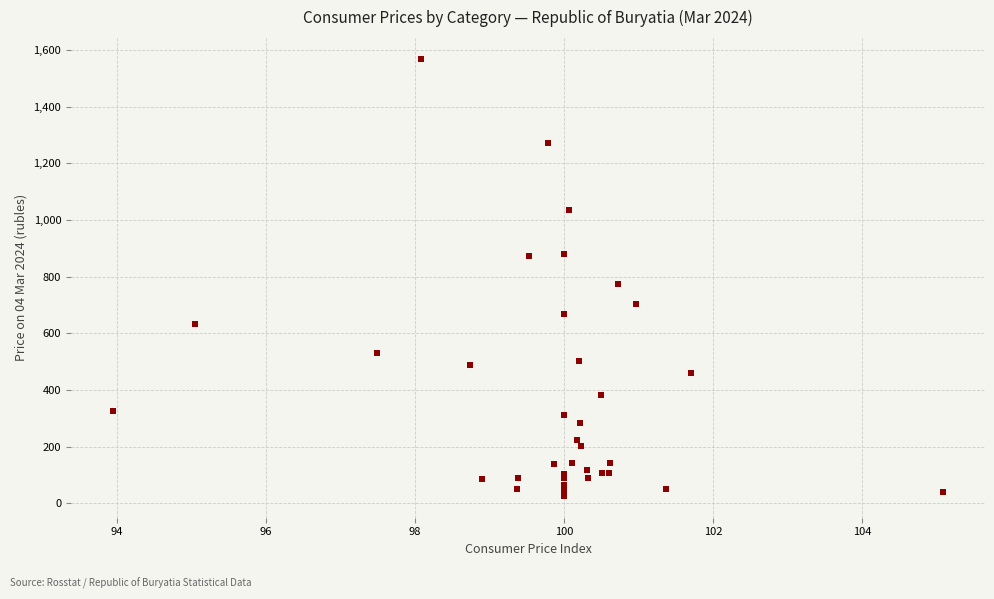

What Y value in the scatter plot is closest to 797?

773.8